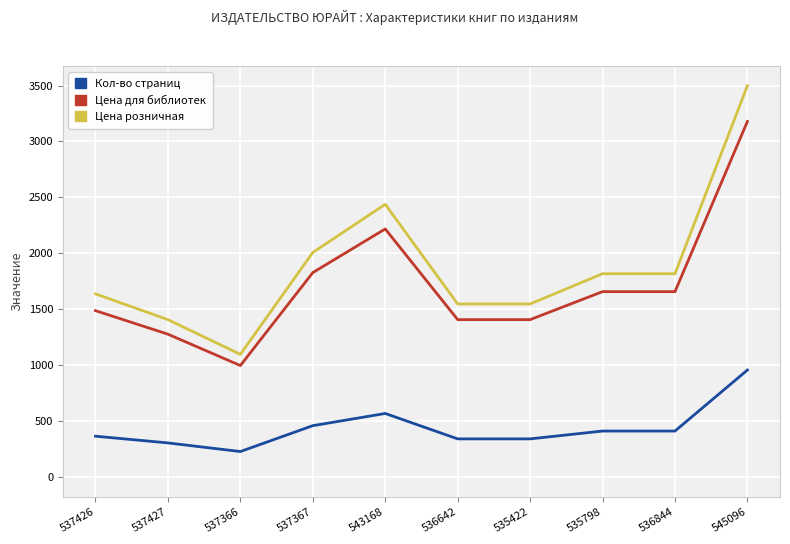

Is this an area chart (filled region under the line)?

No